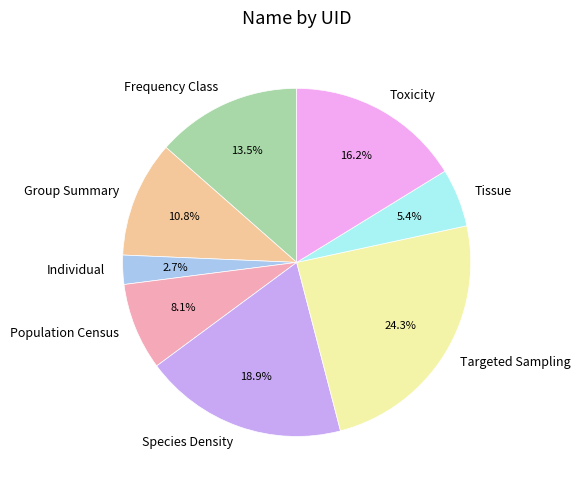

Do Targeted Sampling and Individual together represent more than half of the pie?

No